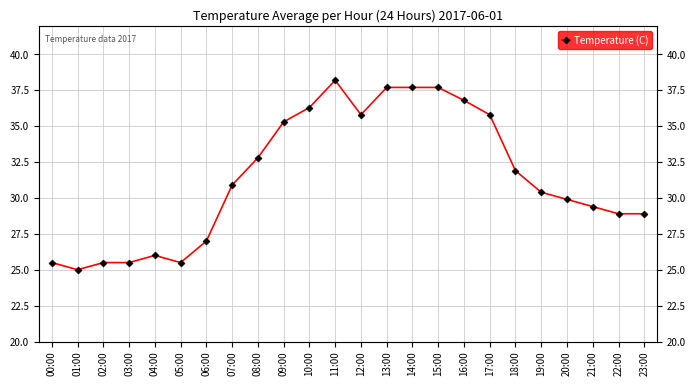

True or false: there are more than 2 points higher than both neighbors.

False